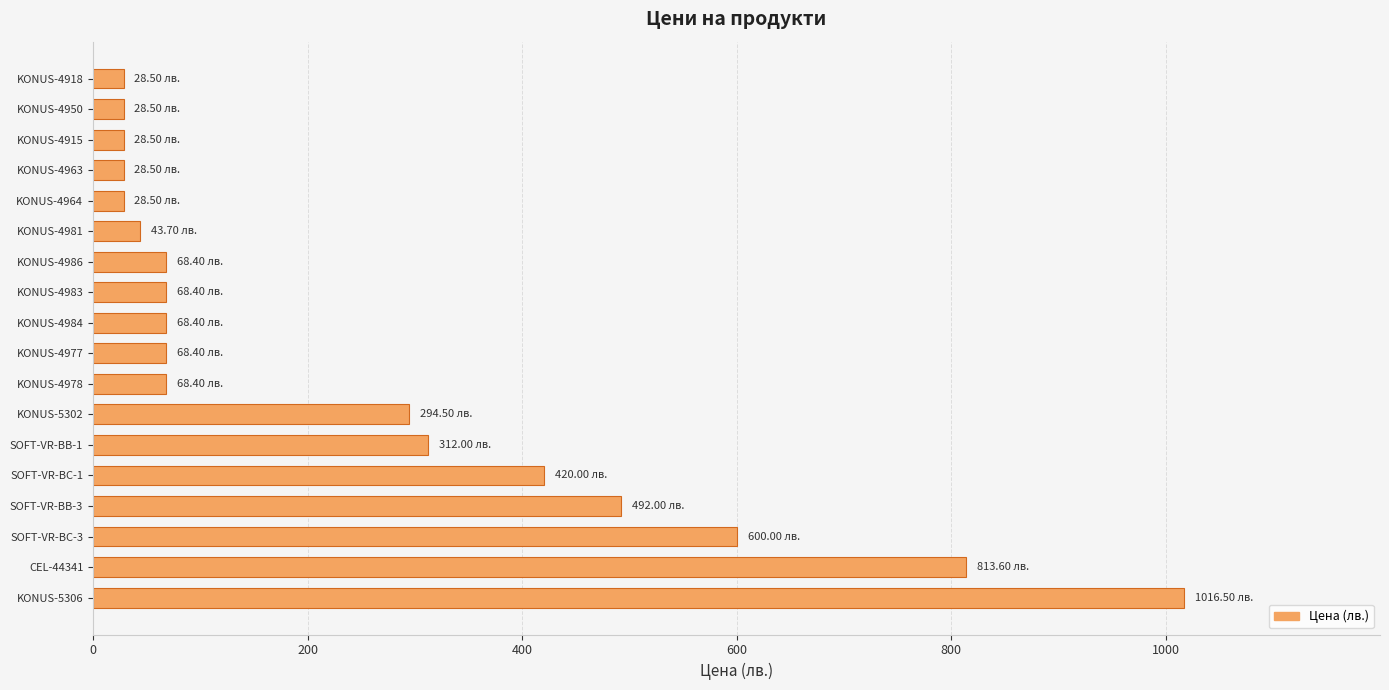

Which label corresponds to the largest value in the chart?

KONUS-5306